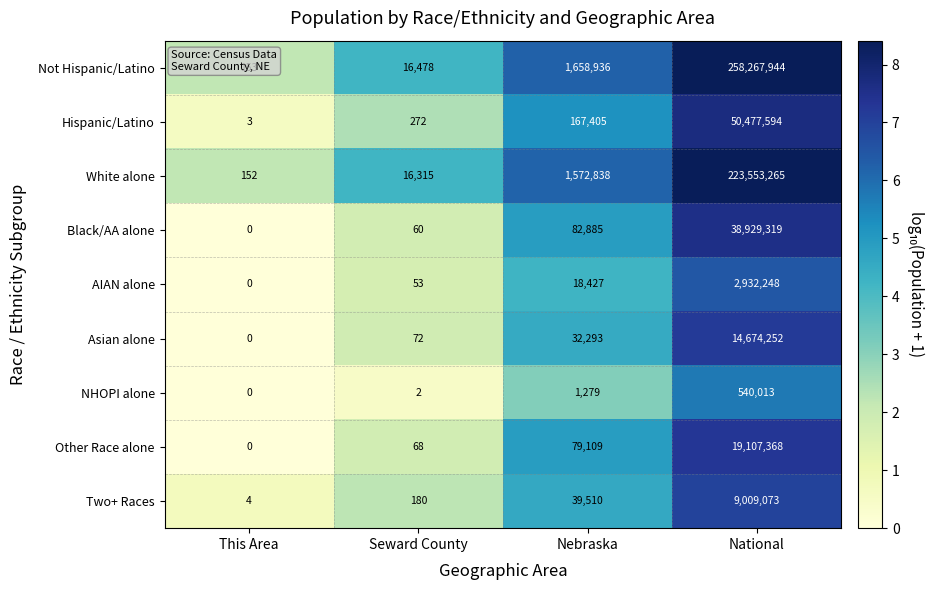

What is the greatest value displayed?

258267944